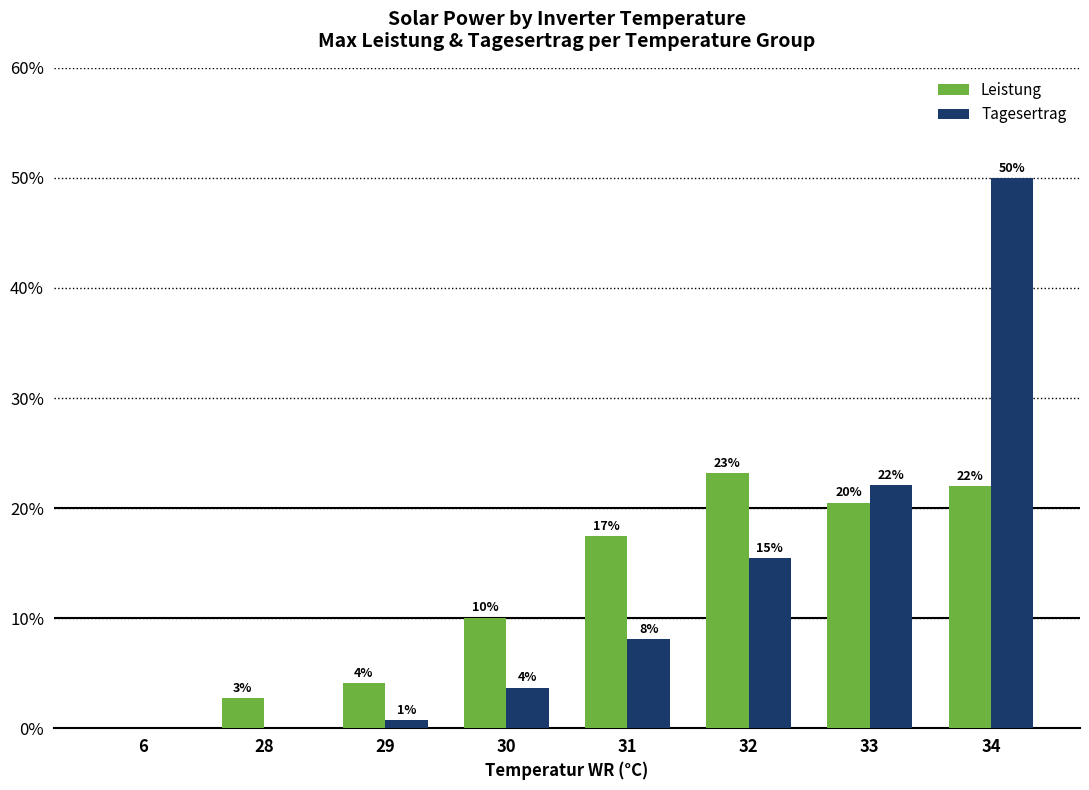

What are all the series names shown in the legend?

Leistung, Tagesertrag